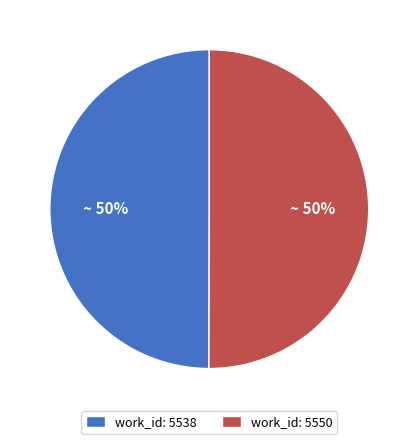

How many segments does this pie chart have?

2